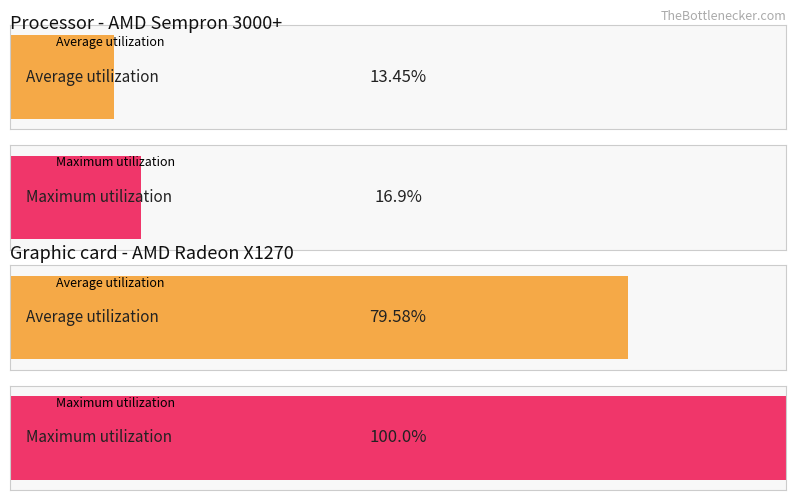

Is it true that Average utilization equals 19.4 at 8?

False